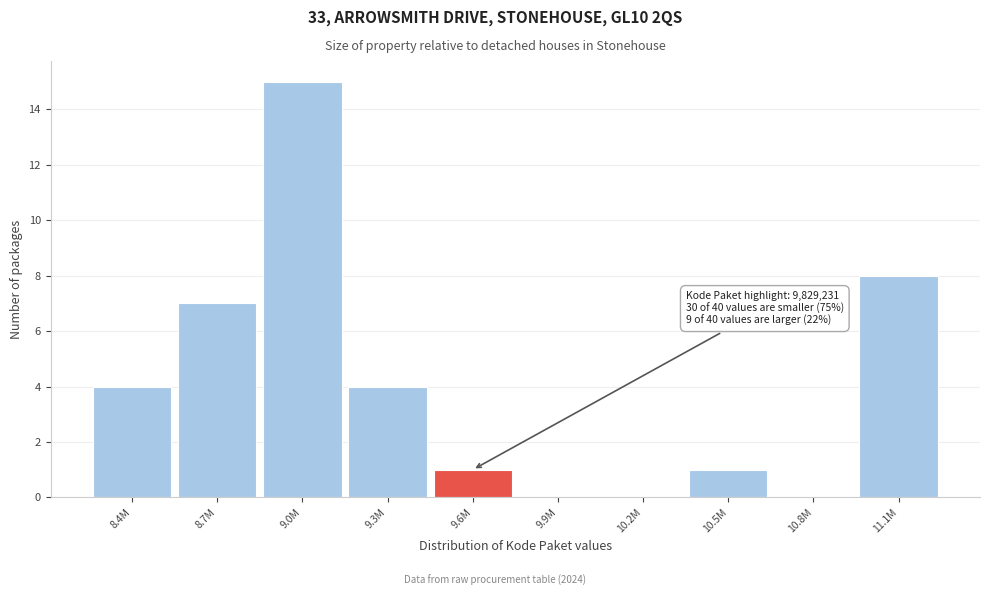

Reading right to left, extract all data points from this chart.

11.1M=8	10.8M=0	10.5M=1	10.2M=0	9.9M=0	9.6M=1	9.3M=4	9.0M=15	8.7M=7	8.4M=4